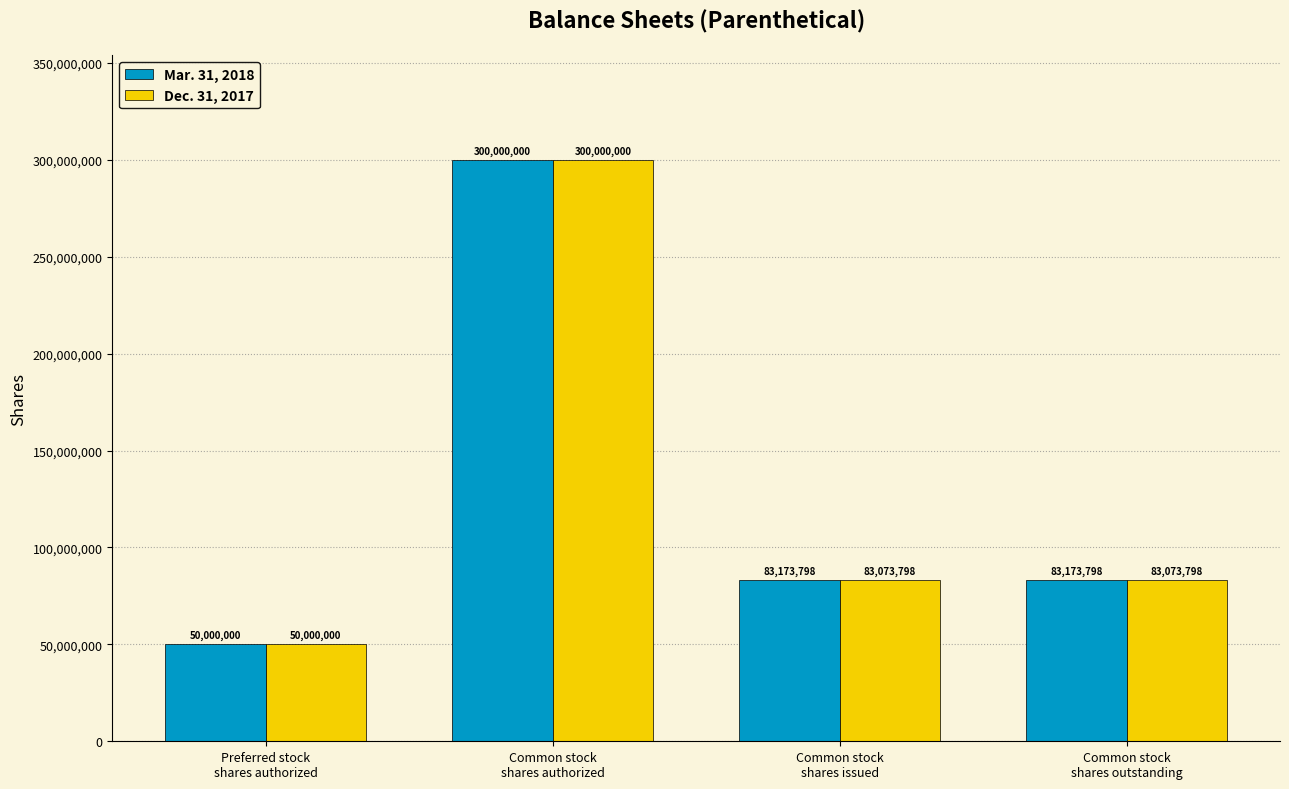

What value does the Dec. 31, 2017 series have at Common stock
shares outstanding?

83073798